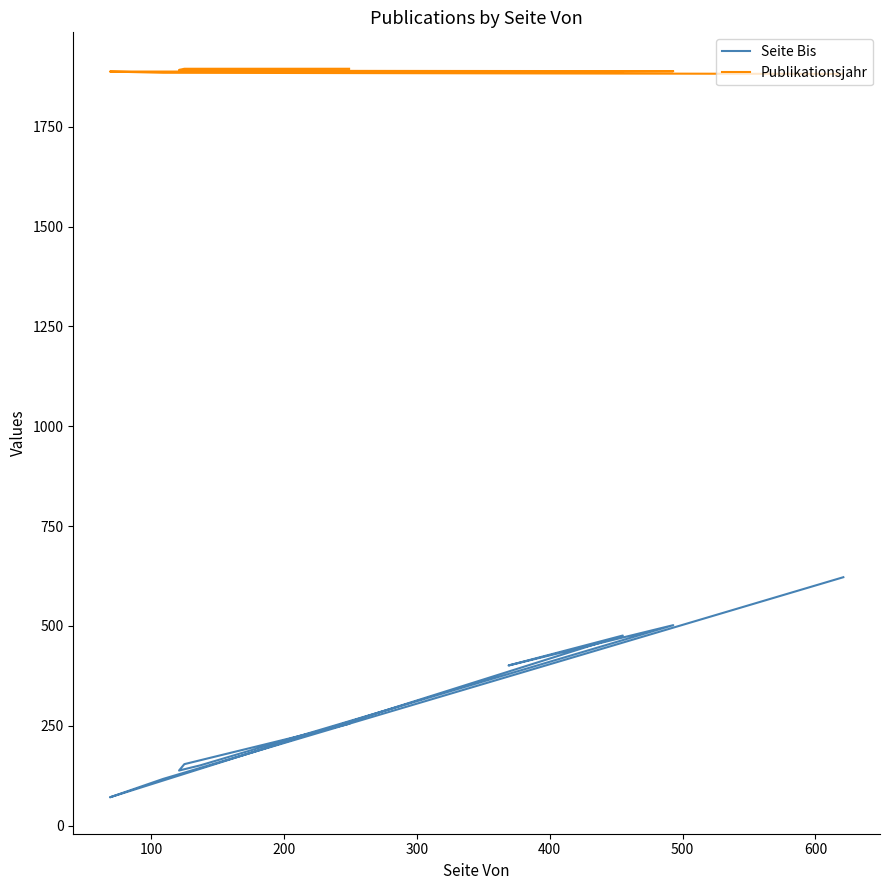

True or false: Publikationsjahr and Seite Bis intersect in this chart.

False